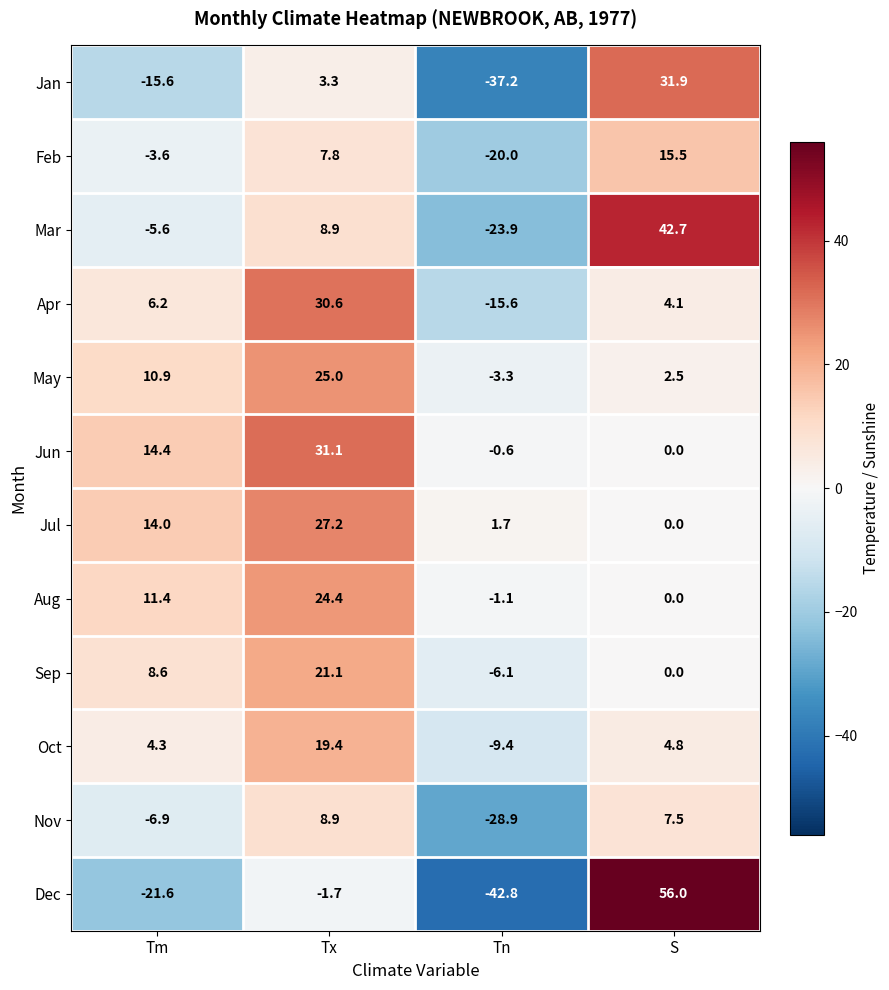

How many distinct data groups are displayed?

12